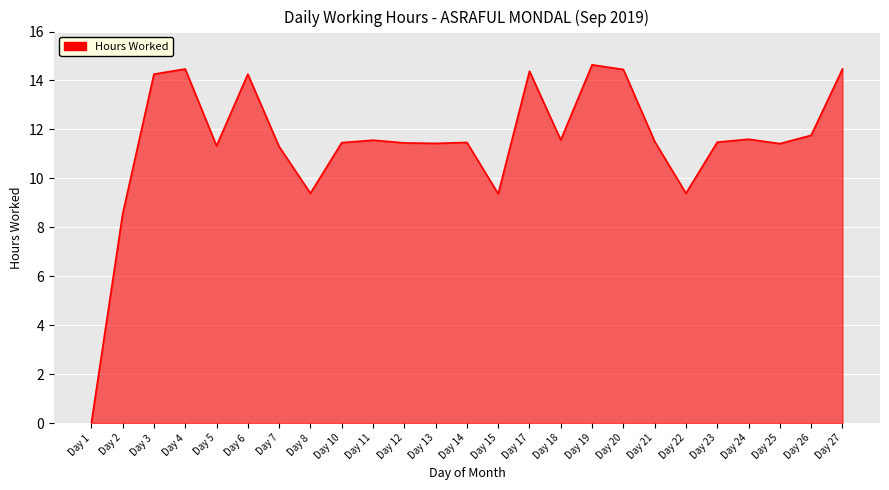

The value at Day 18 is 7.6. True or false?

False